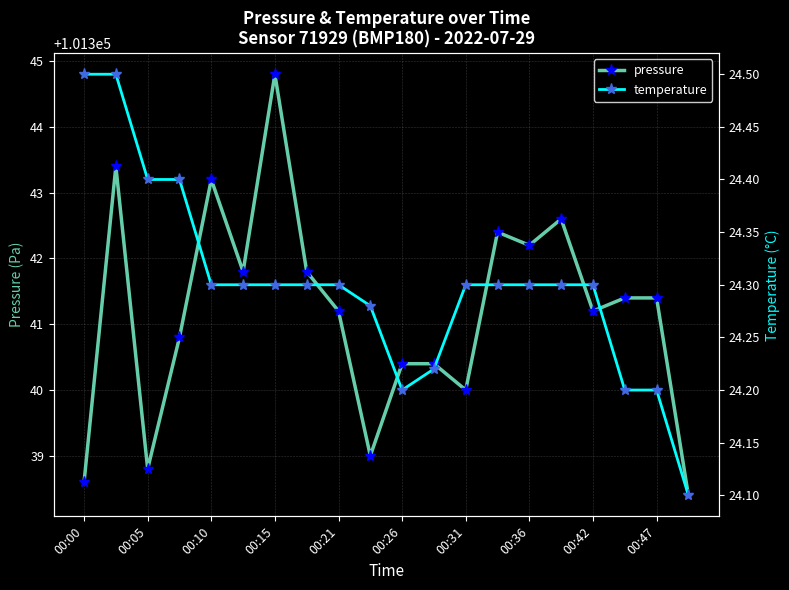

In pressure, how many points are lower than both neighbors (excluding endpoints)?

6